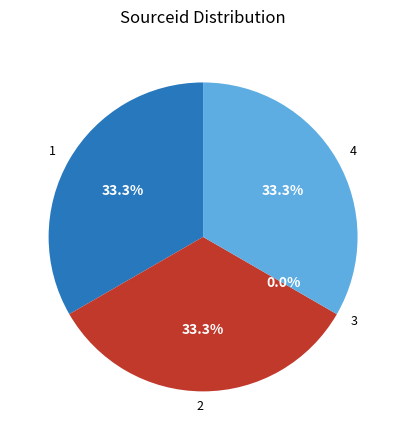

Is there a majority slice in this chart?

No